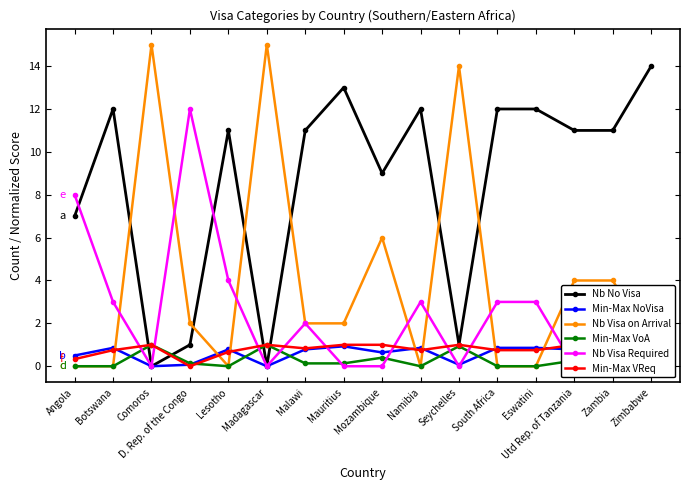

What is the total value across all series at Zambia?

17.1